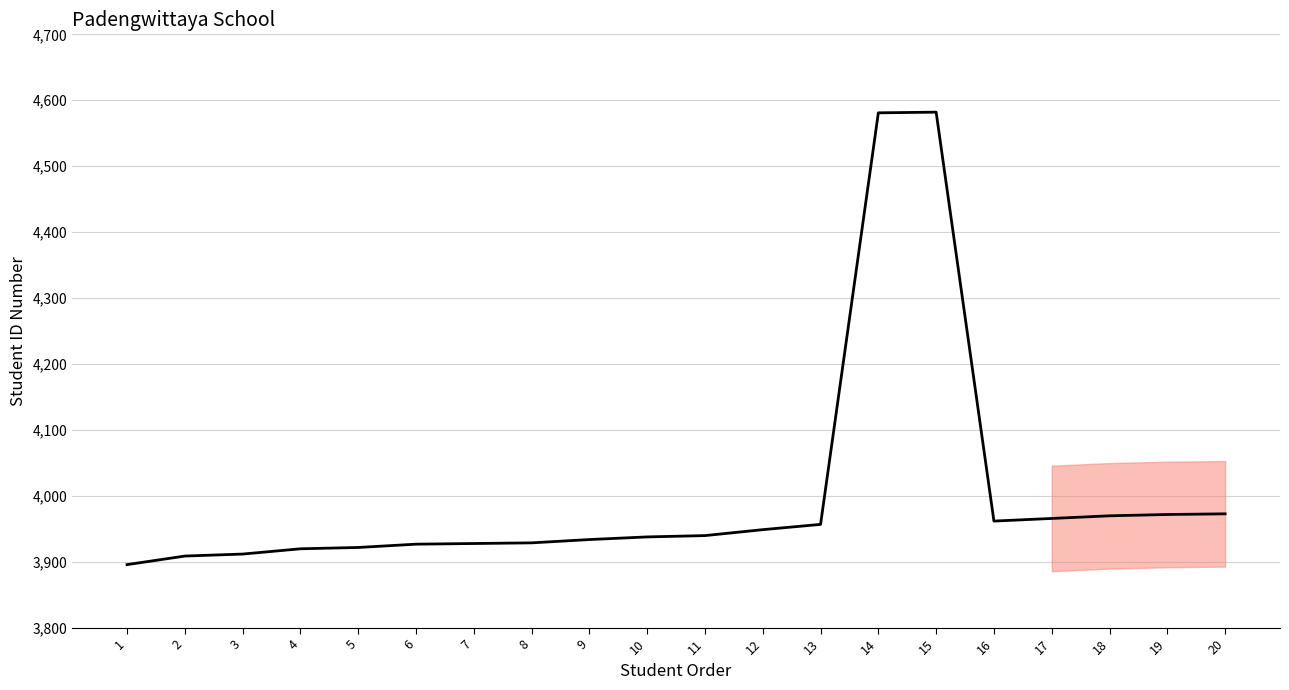

What is the average value?

4003